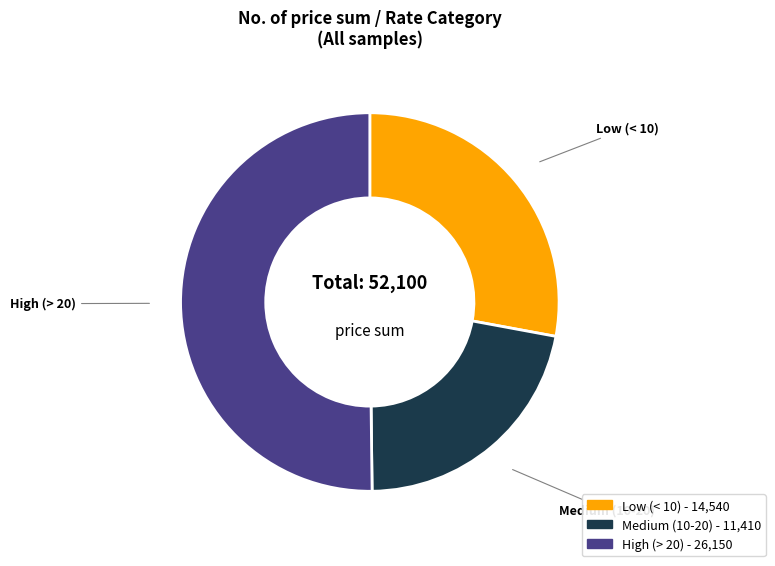

How many slices are in this pie chart?

3